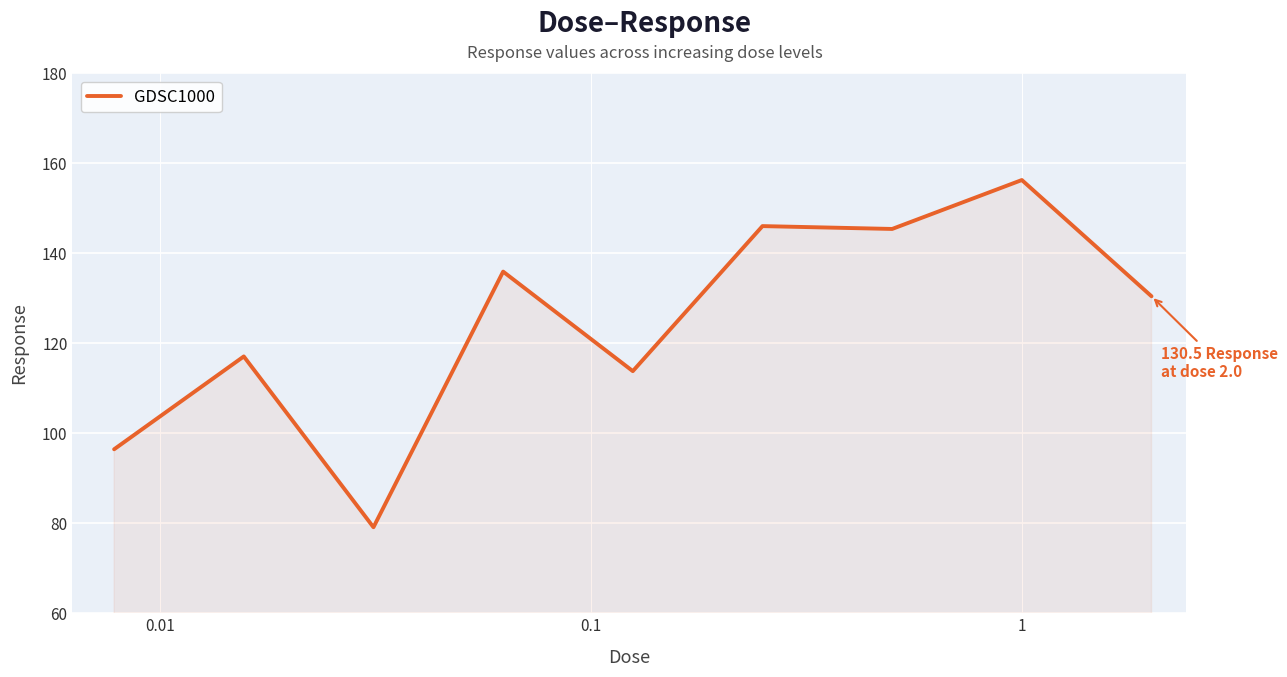

What is the greatest value displayed?

156.3